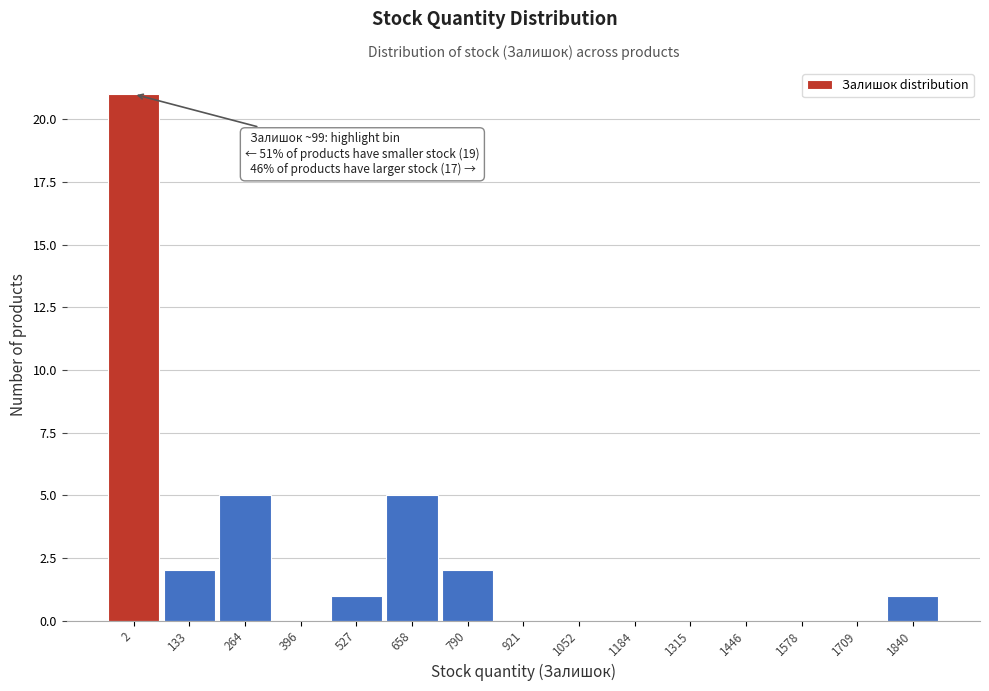

Reading left to right, what are all the values shown in this chart?

2=21	133=2	264=5	396=0	527=1	658=5	790=2	921=0	1052=0	1184=0	1315=0	1446=0	1578=0	1709=0	1840=1